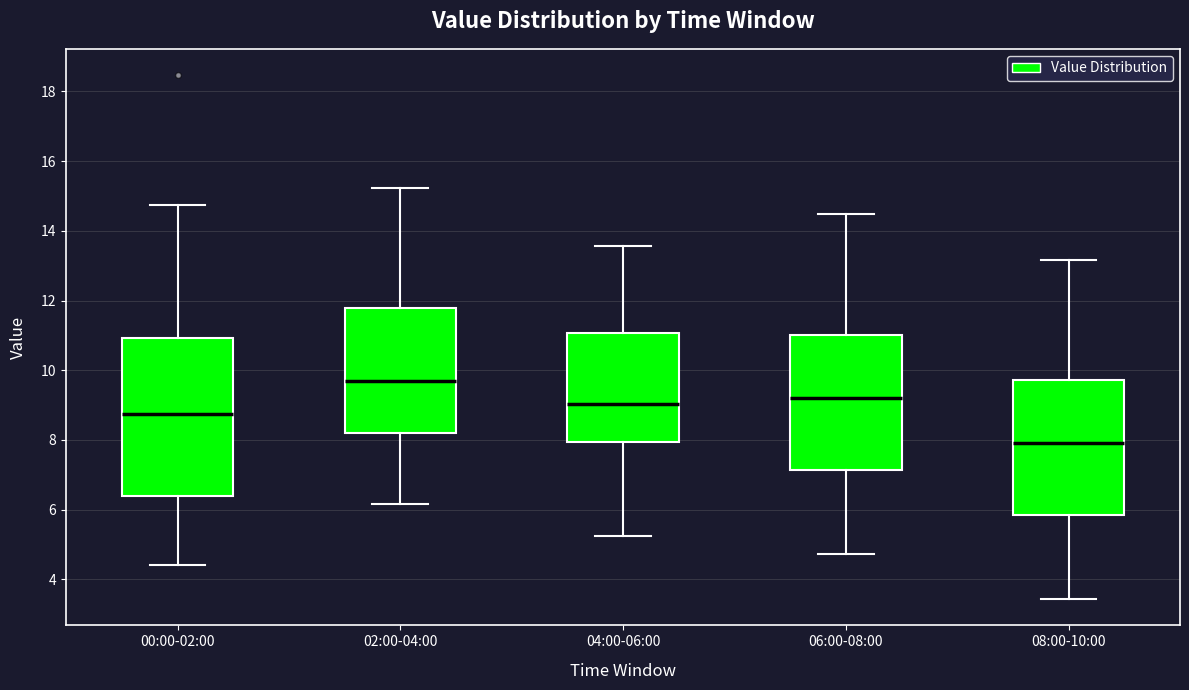

Where is the lower edge of the box for 02:00-04:00 on the y-axis? The values are not printed on the chart, so give them approximately, as read against the axis.

8.2